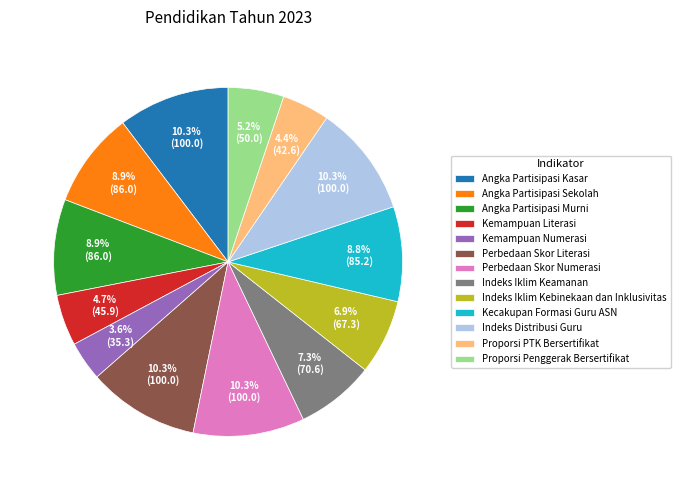

Is it true that Perbedaan Skor Literasi is 10% of the pie?

True